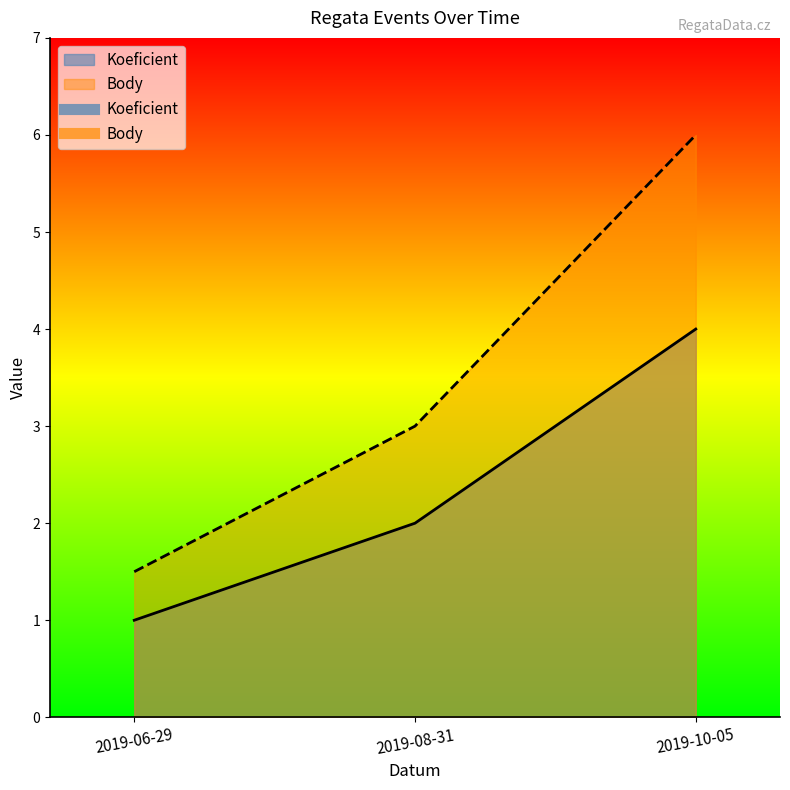

What is the difference between the maximum and minimum values in the Body series?

4.5